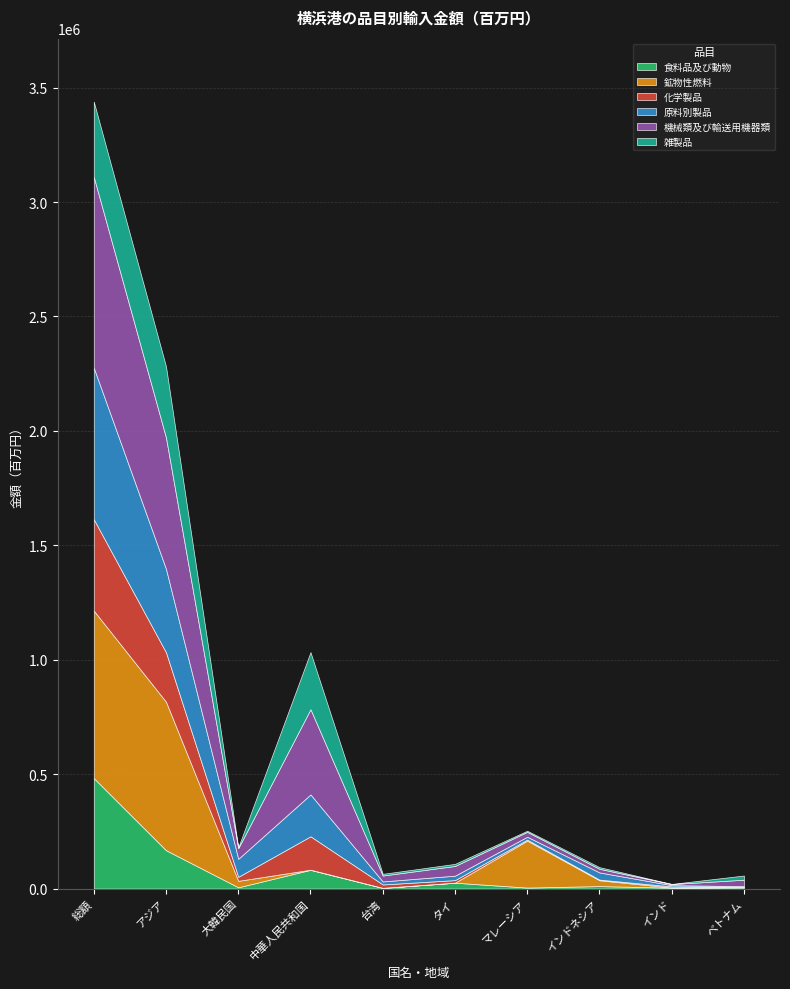

Which series changed the most between 総額 and マレーシア?

機械類及び輸送用機器類